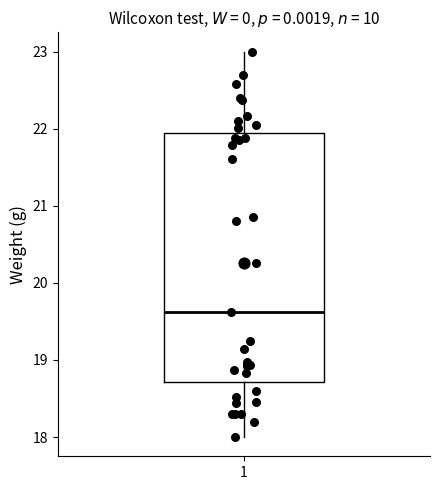

Read this box plot against the y-axis: the position of the median line, the range covered by the box, and the ends of both whiskers. The values are not printed on the chart, so give them approximately, as read against the axis.

median 19.6, box 18.7 to 21.9, whiskers 18.0 to 23.0